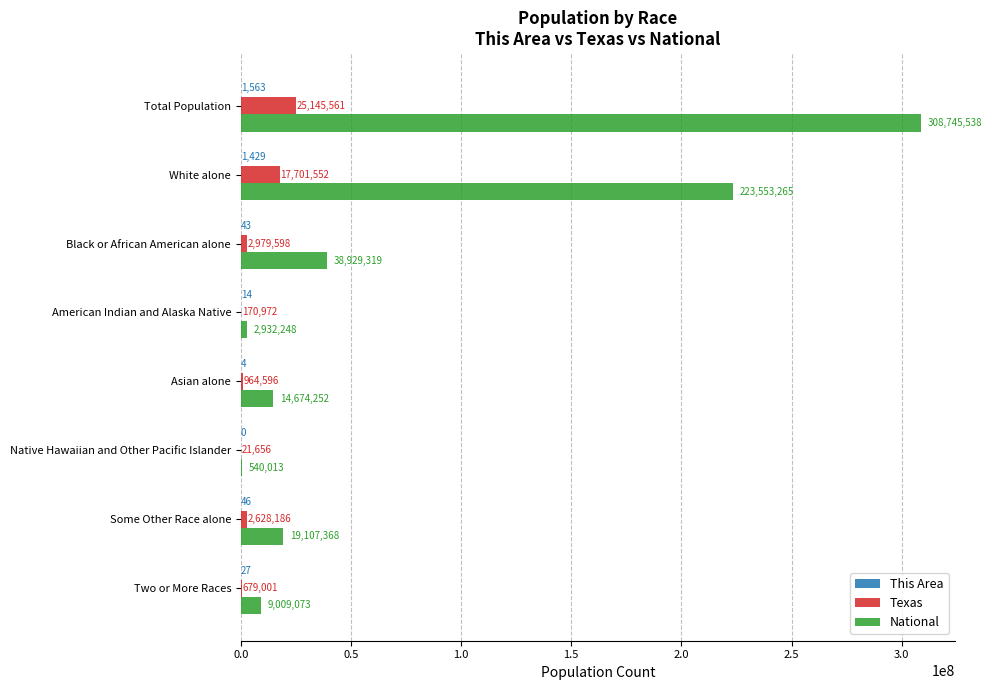

Between White alone and Some Other Race alone, which series saw the biggest shift?

National